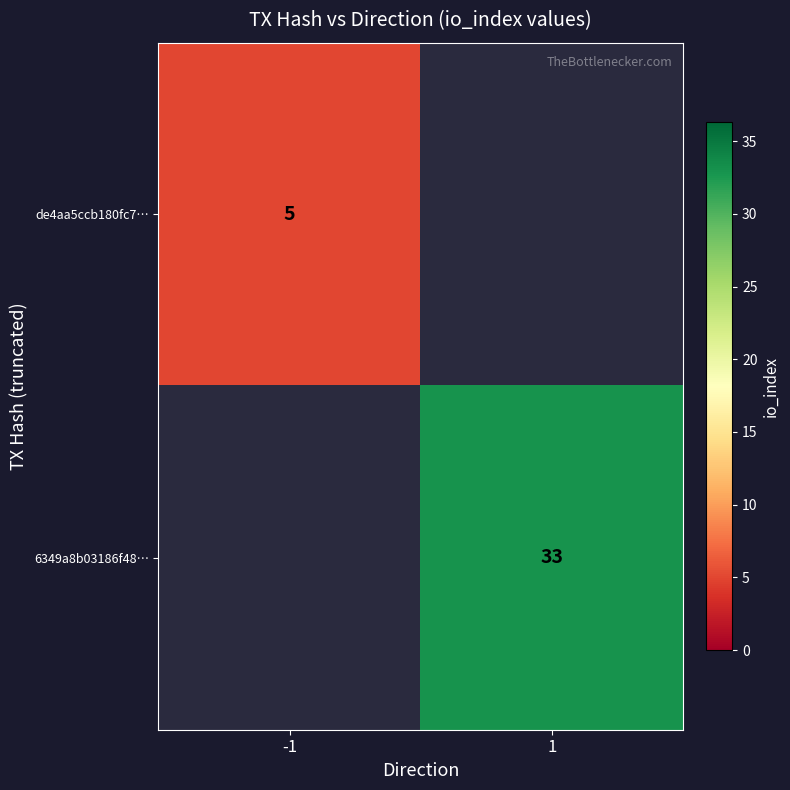

Is the value of de4aa5ccb180fc7… at -1 greater than the value of 6349a8b03186f48… at 1?

No